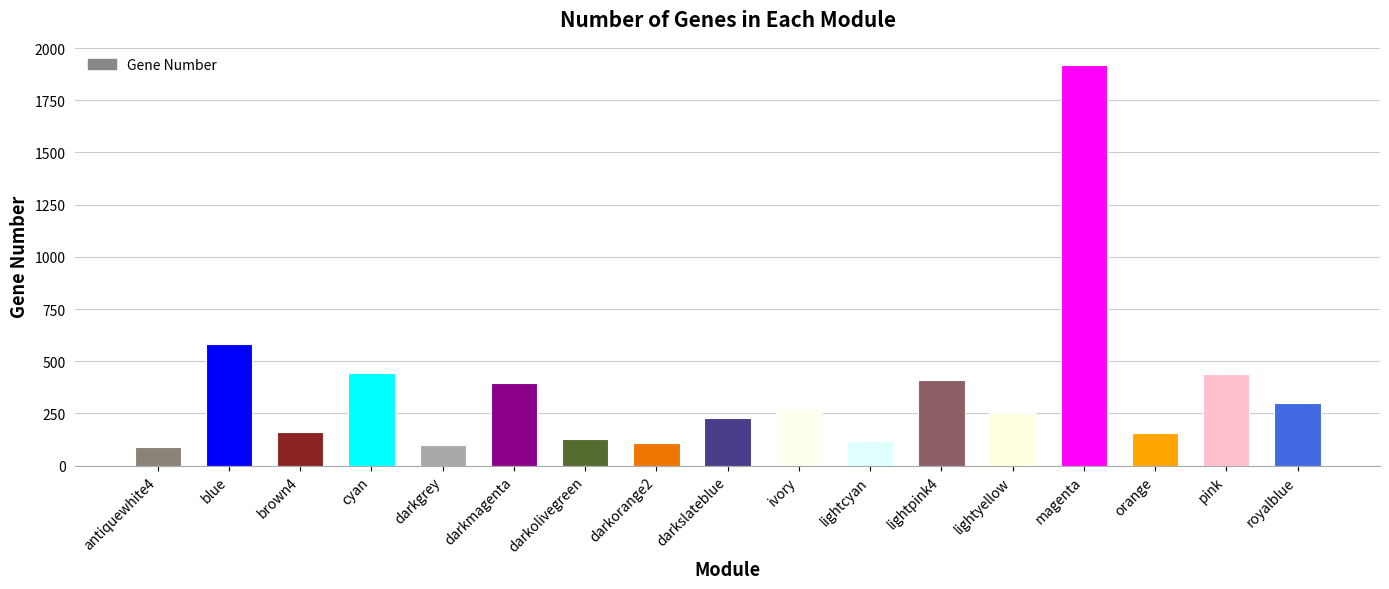

How many distinct data groups are displayed?

1